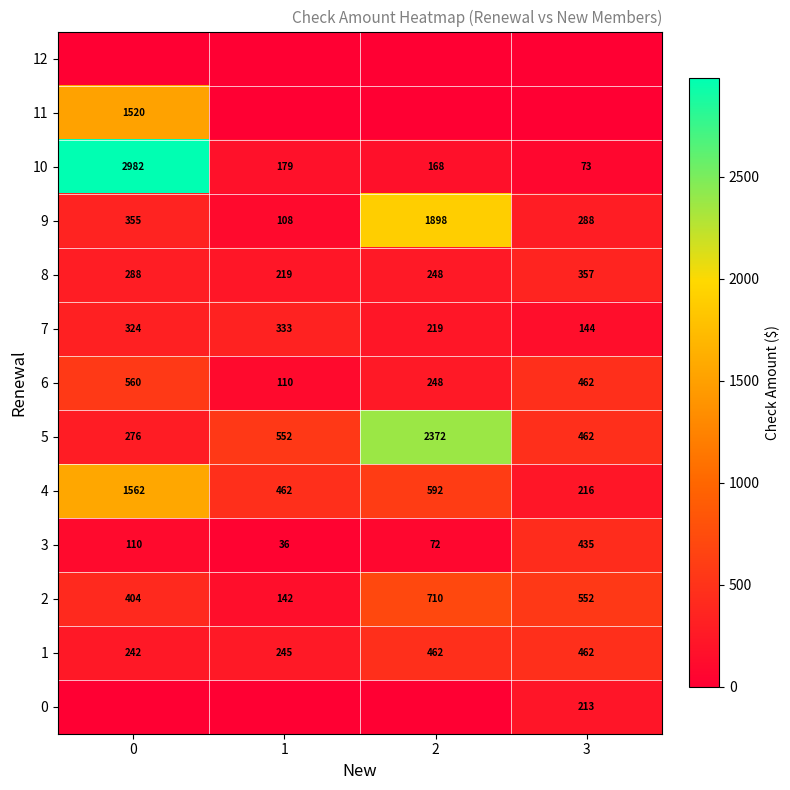

List the labels in order of 8 value, smallest first.

1, 2, 0, 3